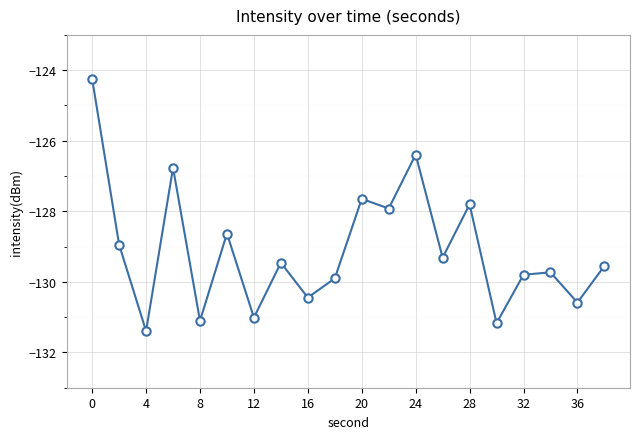

What is the average value?

-129.1